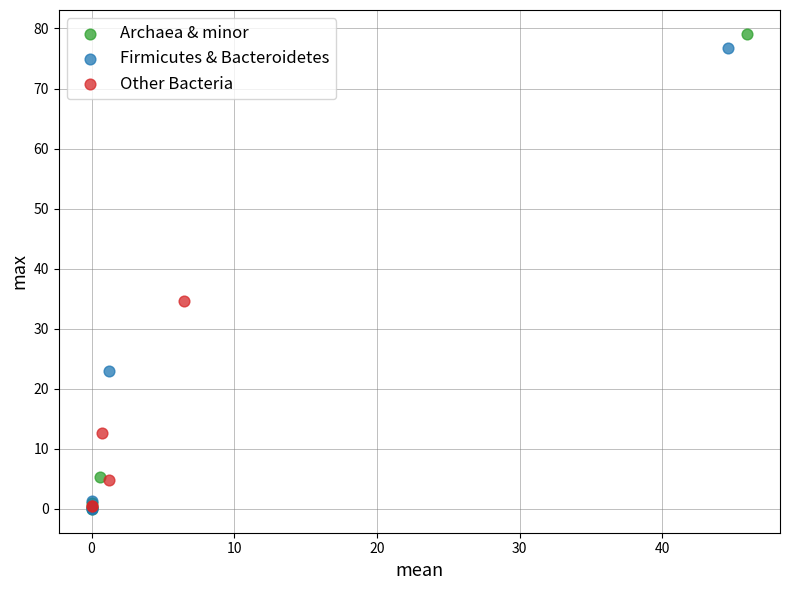

Which series has the largest Y range (max minus min)?

Archaea & minor